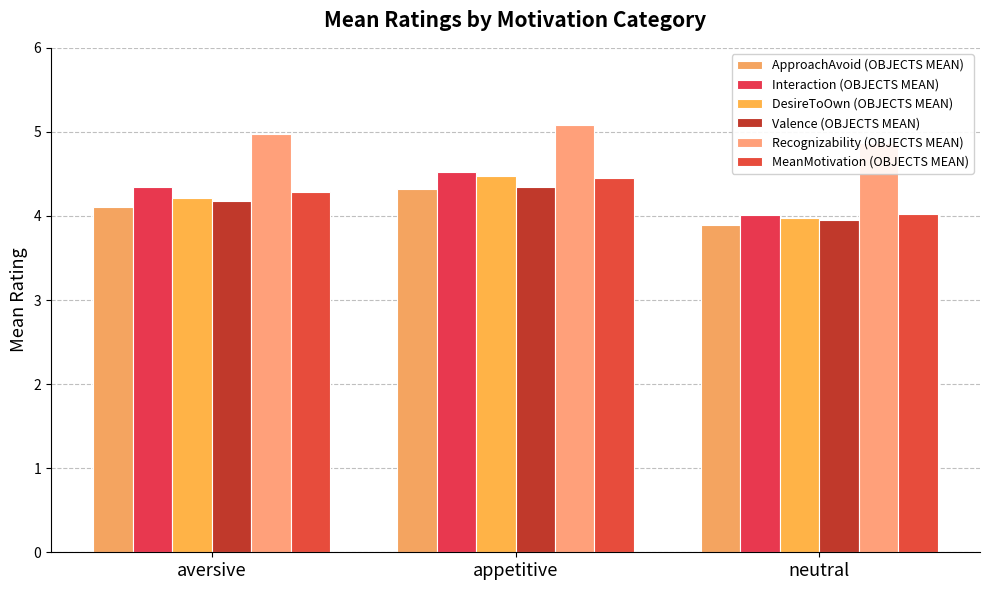

Between appetitive and neutral, which series saw the biggest shift?

Interaction (OBJECTS MEAN)